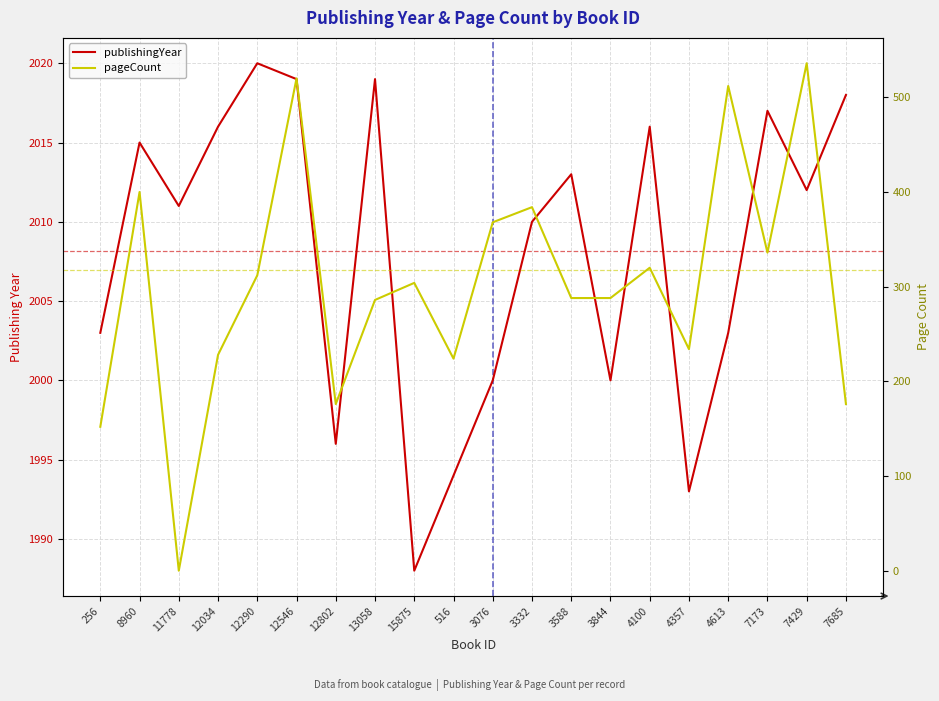

Count the number of categories in the chart.

20